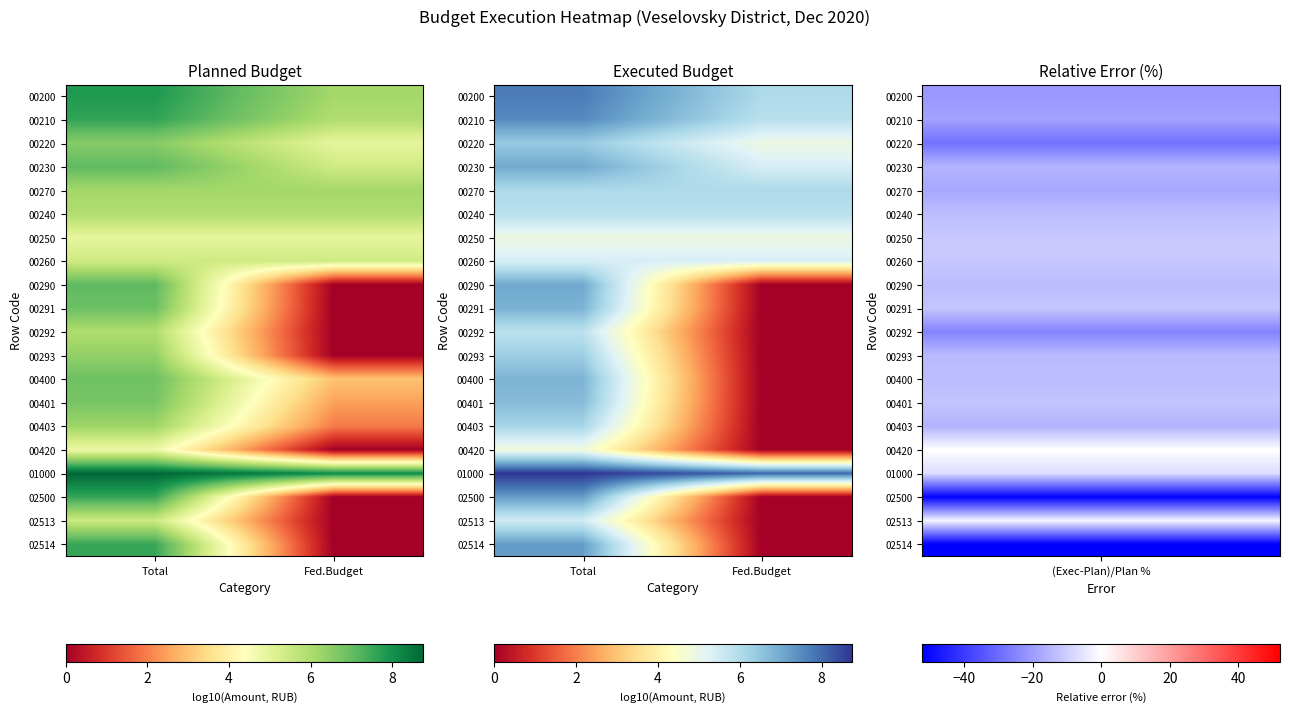

True or false: 00290 has a value of 0.0 at Fed.Budget.

True